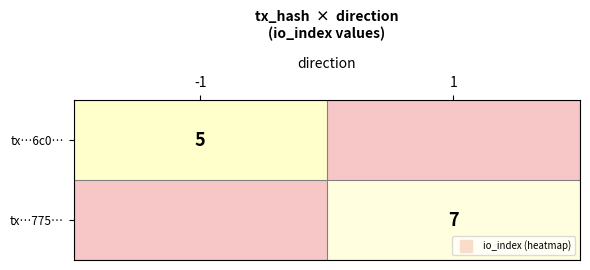

What is the difference between the highest and lowest values at -1?

5